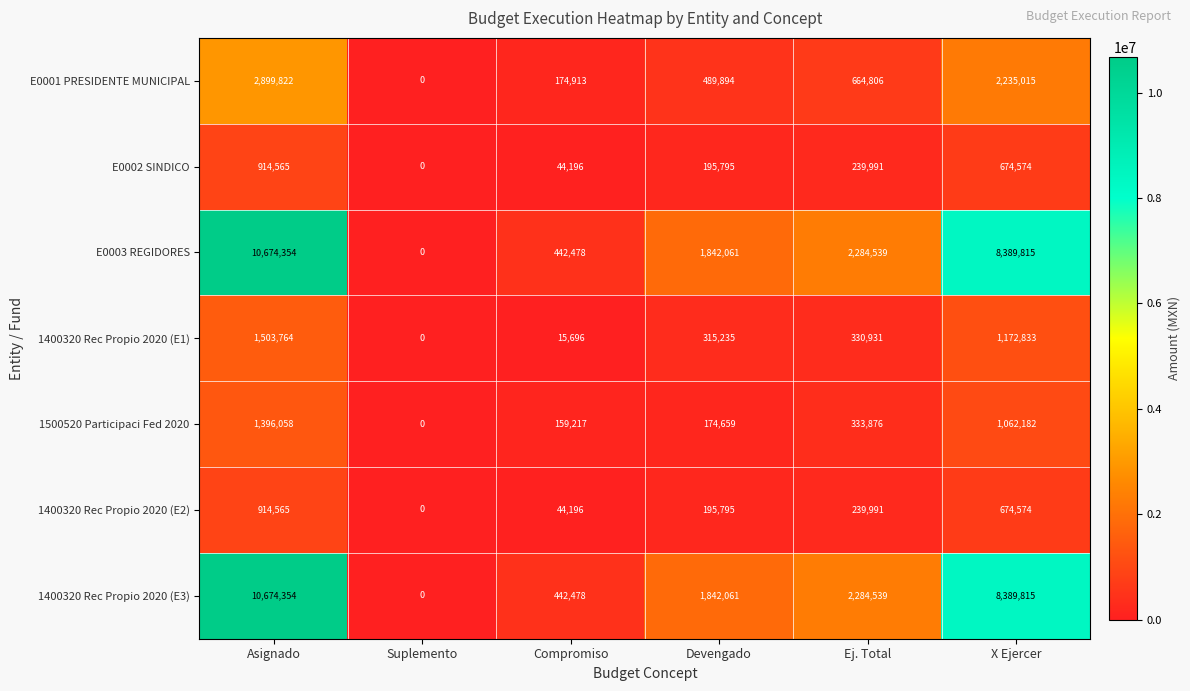

The value of E0002 SINDICO at Devengado is 341702. True or false?

False